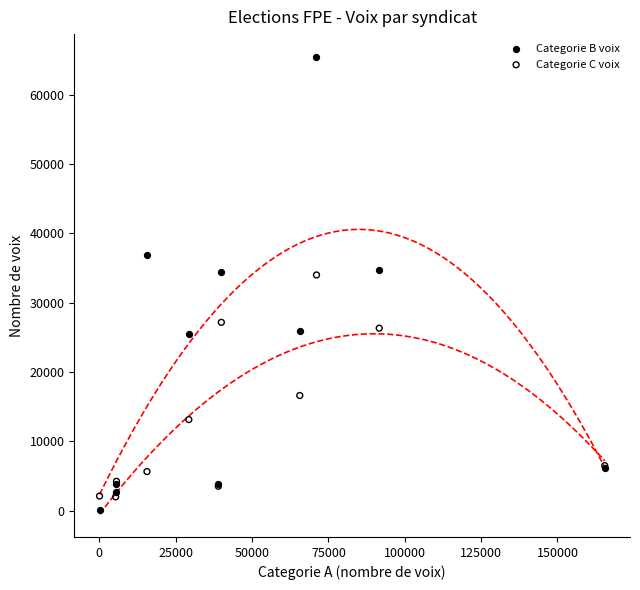

What are all the series names shown in the legend?

Categorie B voix, Categorie C voix